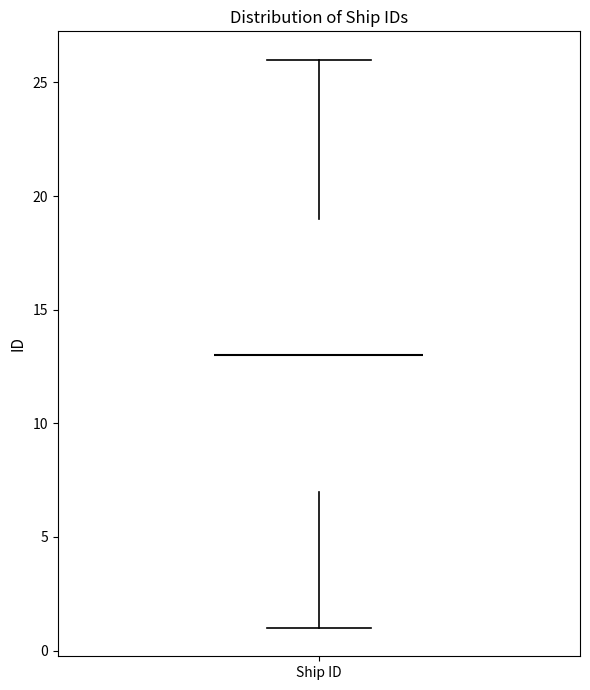

Where does the upper whisker of the box for Ship ID end on the y-axis? The values are not printed on the chart, so give them approximately, as read against the axis.

26